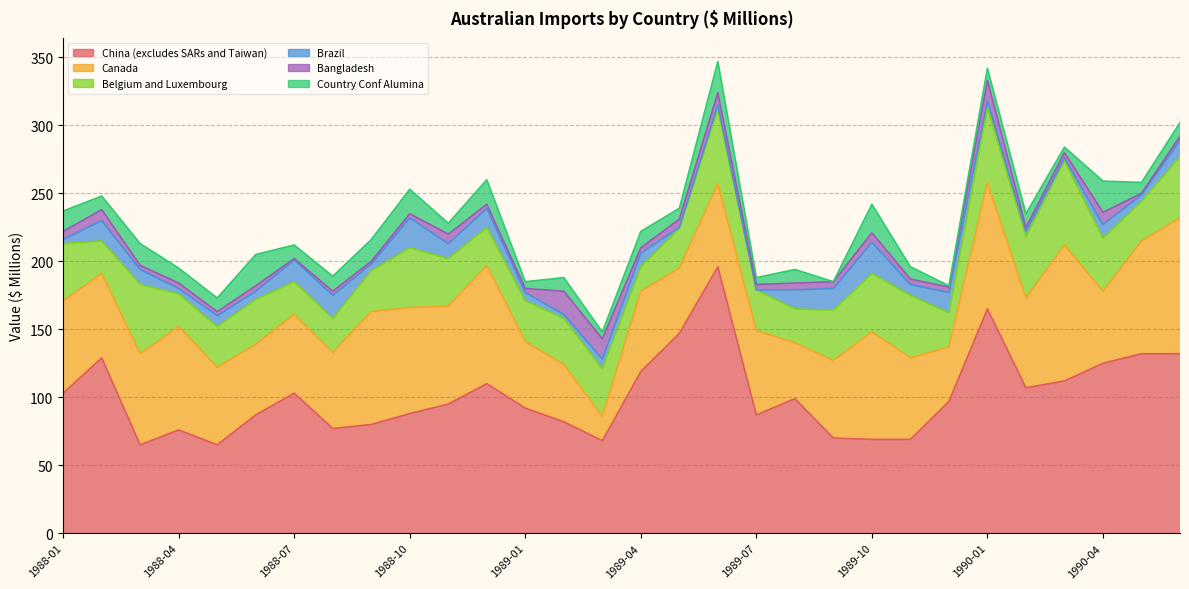

At which category does Bangladesh reach its first local peak?

1988-02